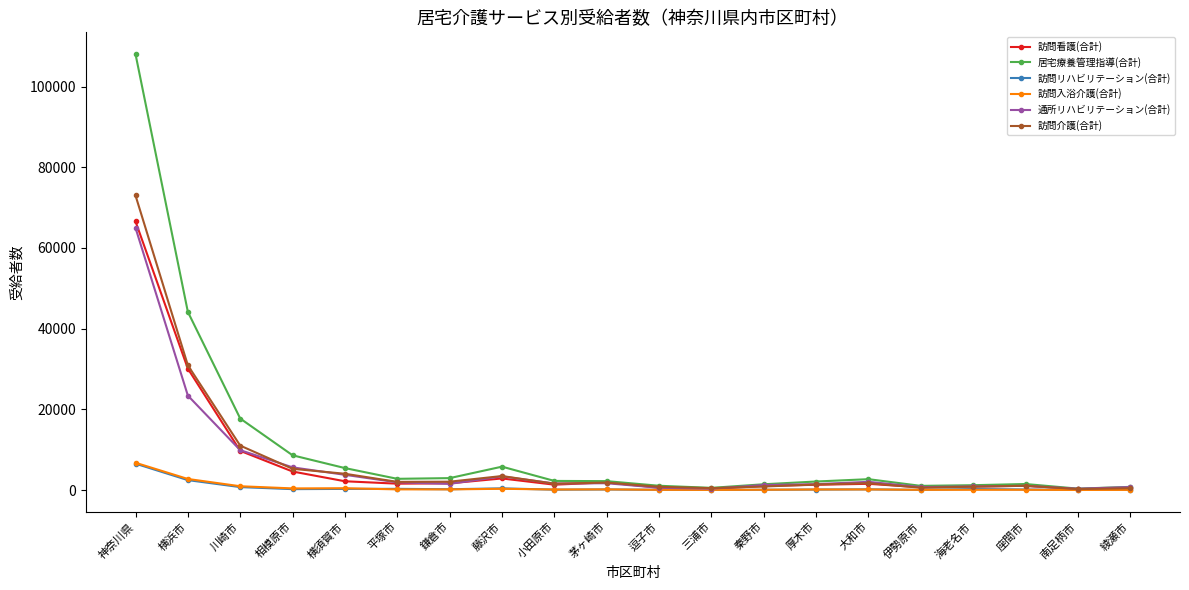

Which series has the largest total across all categories?

居宅療養管理指導(合計)